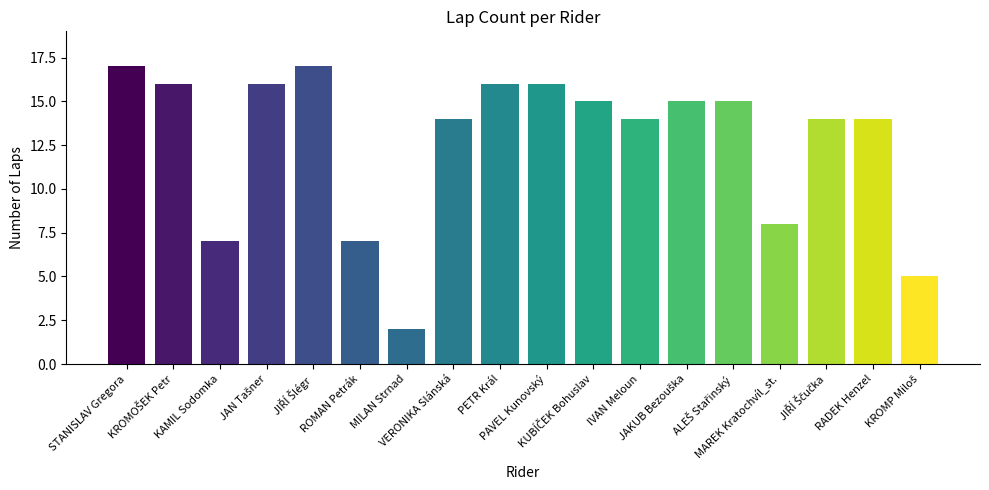

What is the sum of the values at PETR Král and STANISLAV Gregora?

33